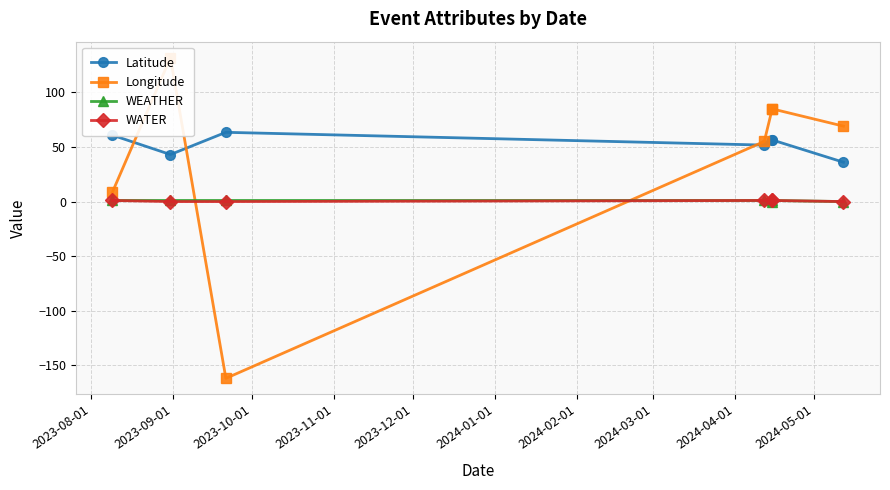

What is the smallest value displayed?

-162.0